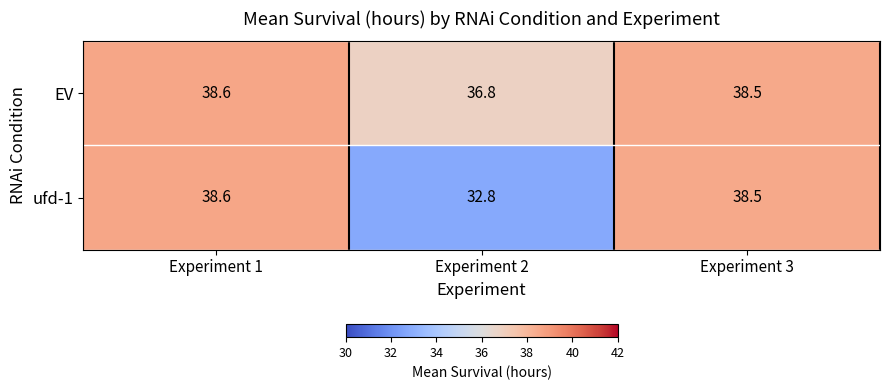

Which series has the widest spread of values?

ufd-1